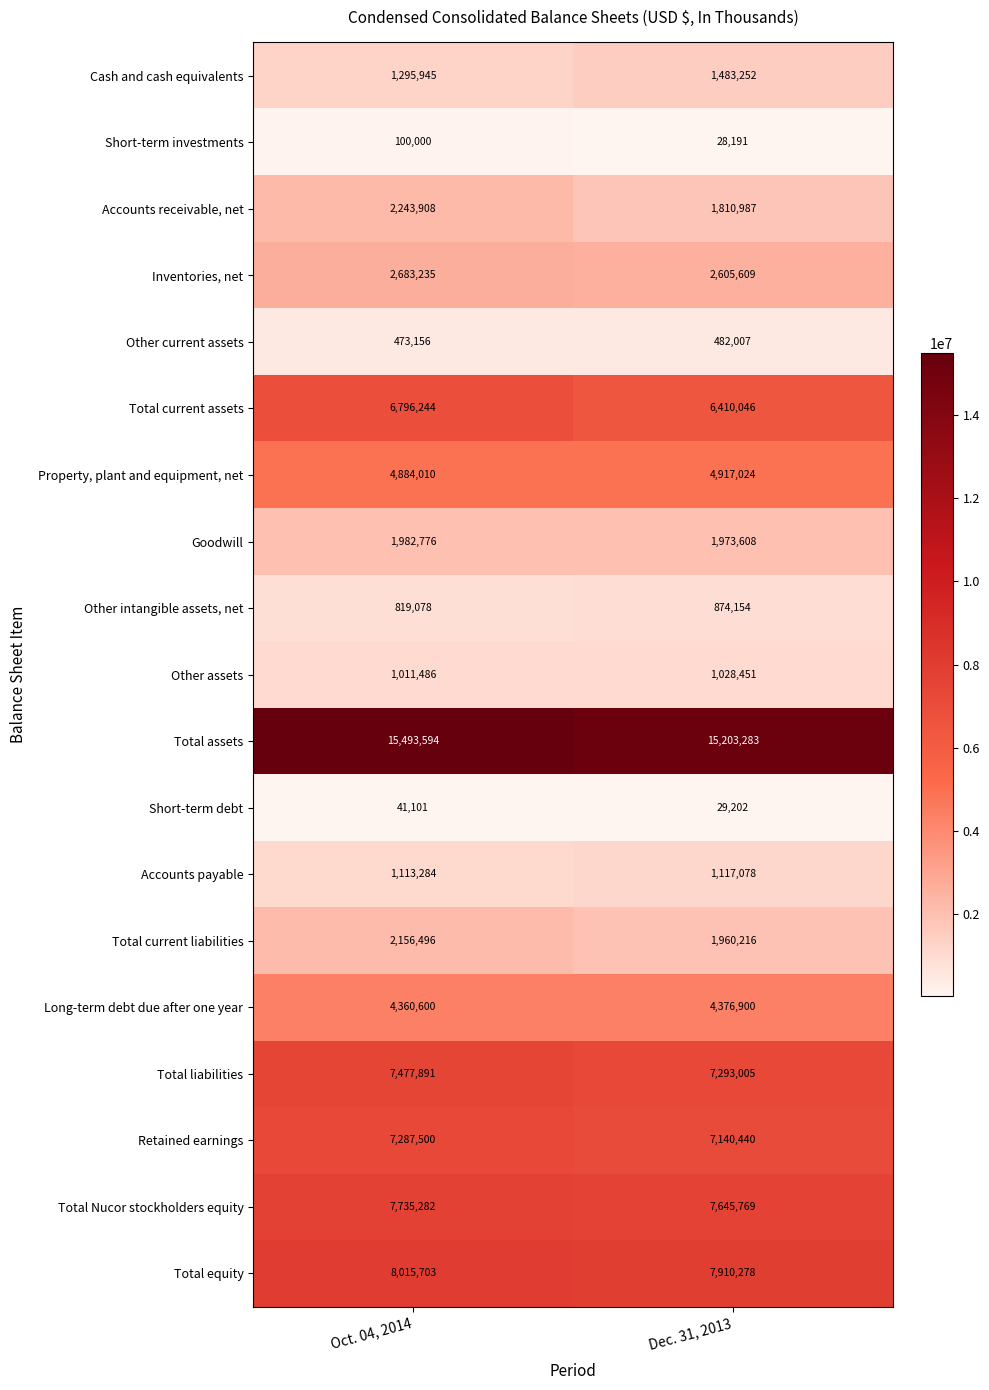

What is the total value across all series at Oct. 04, 2014?

75971289